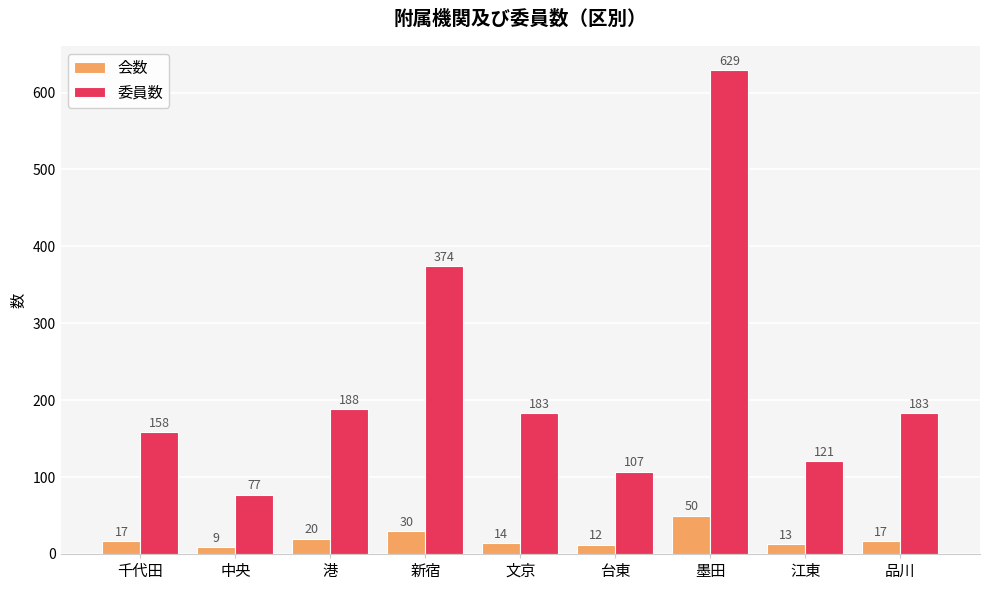

Rank the series by their maximum value, from highest to lowest.

委員数, 会数